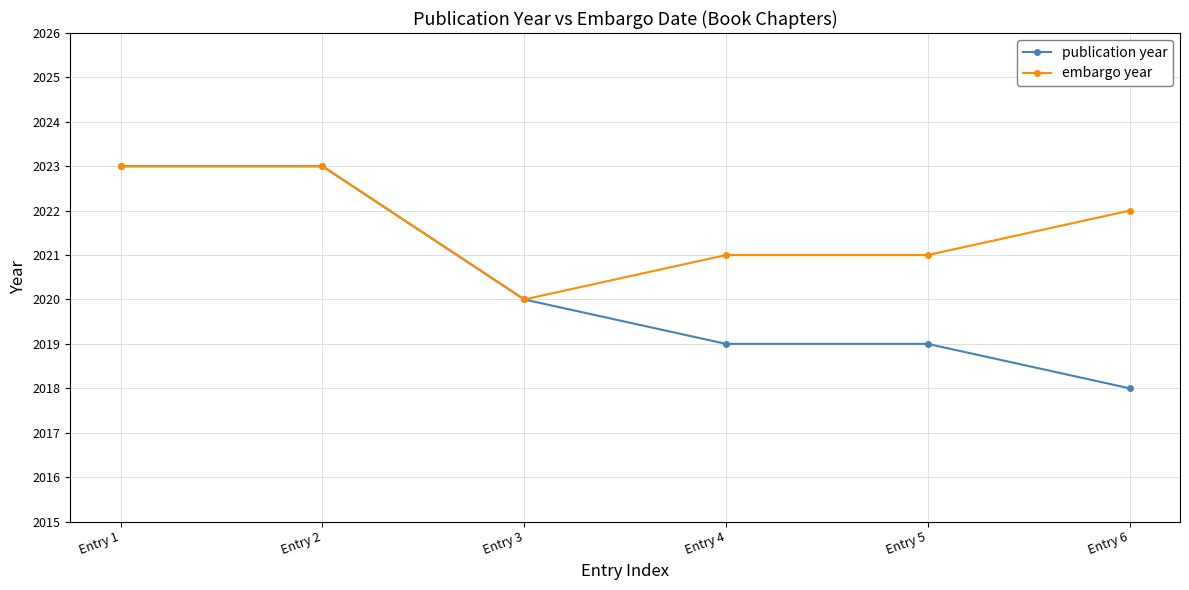

Which label corresponds to the smallest value in the chart?

Entry 6